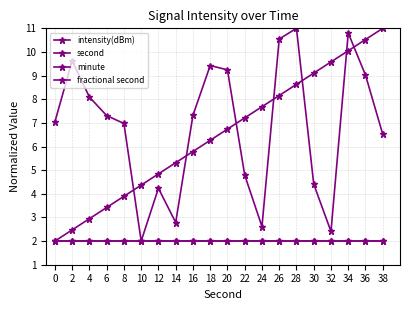

Does the chart have visible grid lines?

Yes